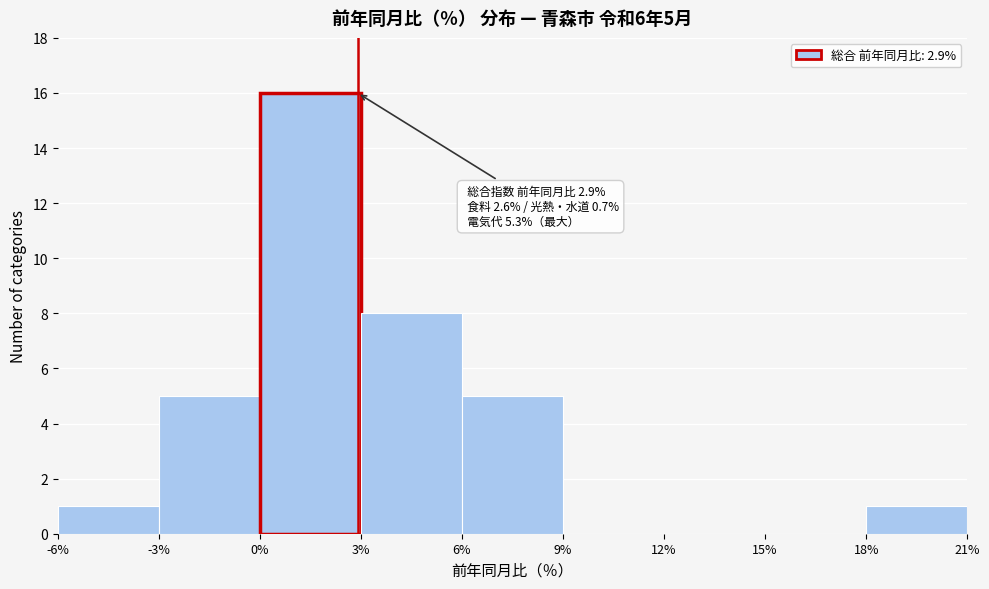

Which range on the x-axis has the tallest bar?

0% to 3%